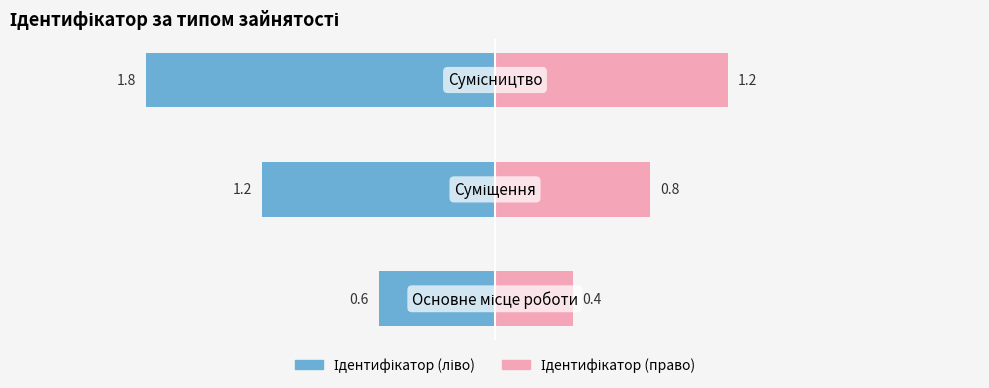

What is the approximate value of Ідентифікатор (право) at −3?

0.4